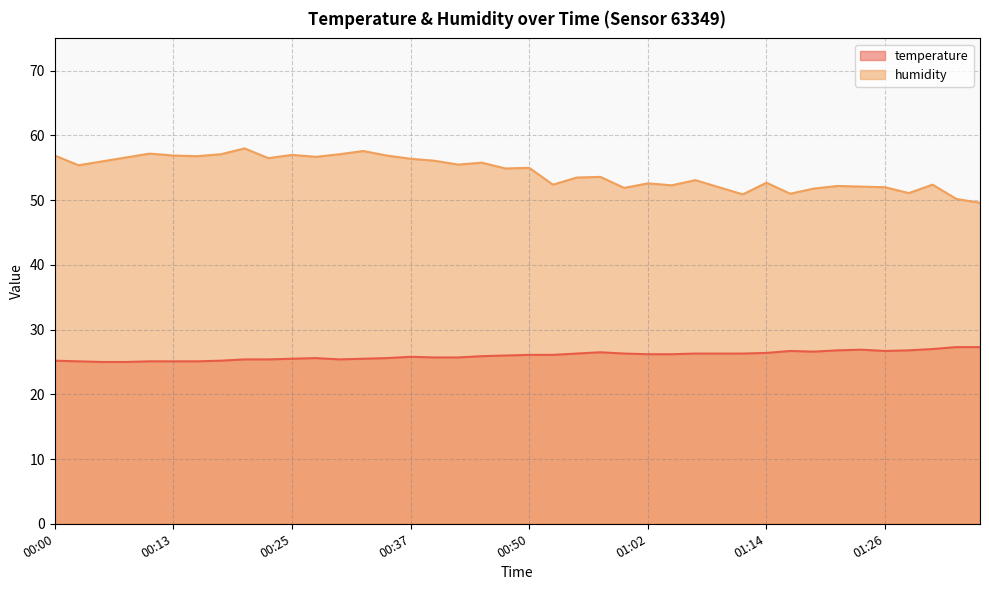

Which category has the lowest value in the humidity series?

01:36